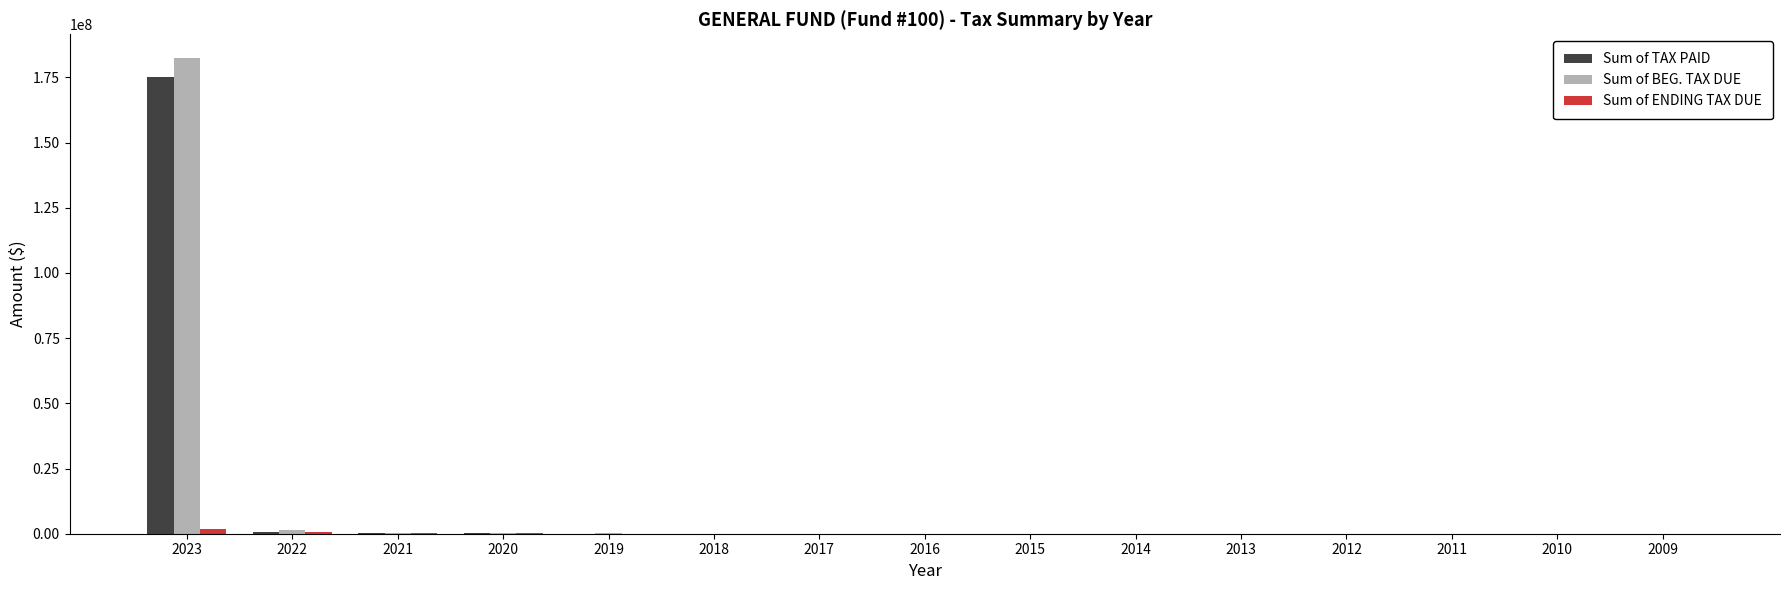

At which category is the sum across all series the highest?

2023